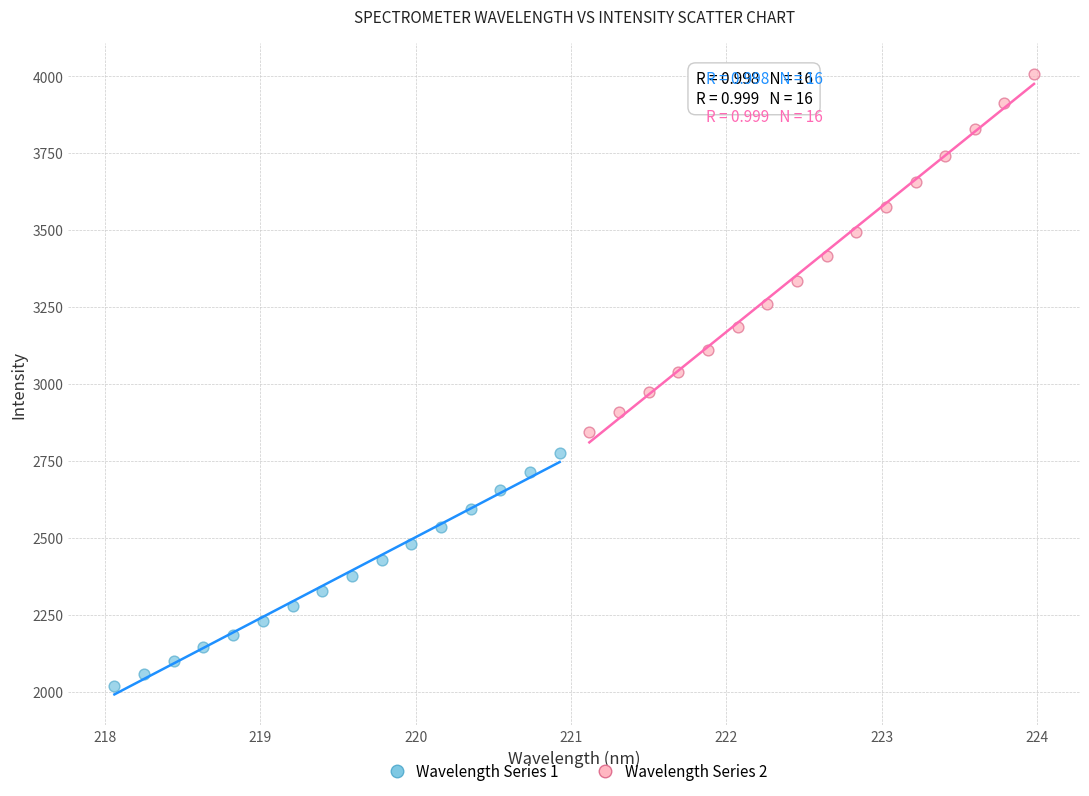

Which series reaches the maximum Y coordinate?

Wavelength Series 2